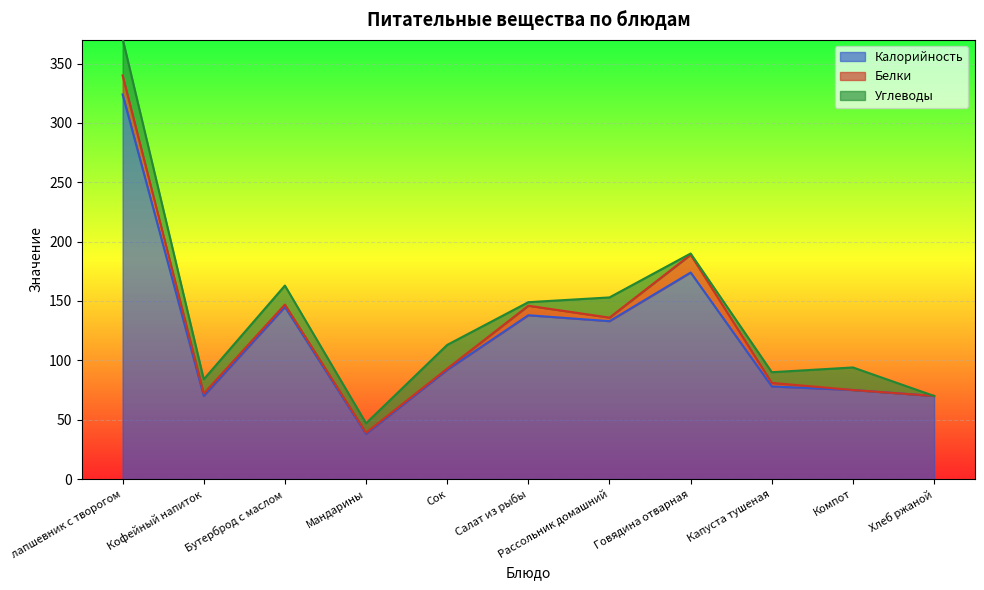

List the series in order of their peak value, highest first.

Калорийность, Углеводы, Белки